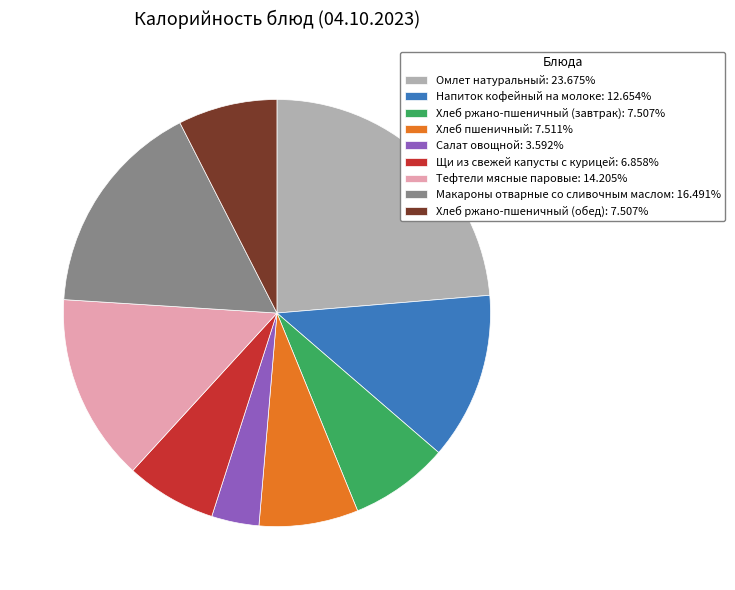

Combined, do Хлеб ржано-пшеничный (завтрак): 7.507% and Щи из свежей капусты с курицей: 6.858% account for over 50%?

No